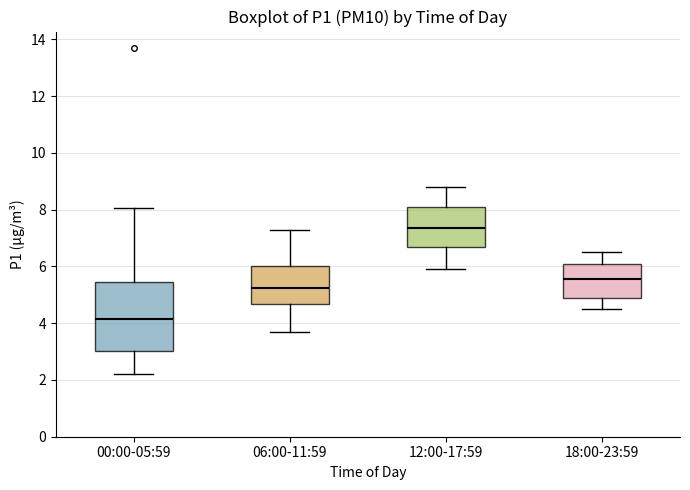

Reading left to right, read every box against the y-axis: the position of its median line, the range the box covers, and the ends of its whiskers. The values are not printed on the chart, so give them approximately, as read against the axis.

00:00-05:59: median 4.2, box 3.0 to 5.4, whiskers 2.2 to 8.0
06:00-11:59: median 5.2, box 4.6 to 6.0, whiskers 3.8 to 7.4
12:00-17:59: median 7.4, box 6.8 to 8.2, whiskers 6.0 to 8.8
18:00-23:59: median 5.6, box 4.8 to 6.2, whiskers 4.6 to 6.6